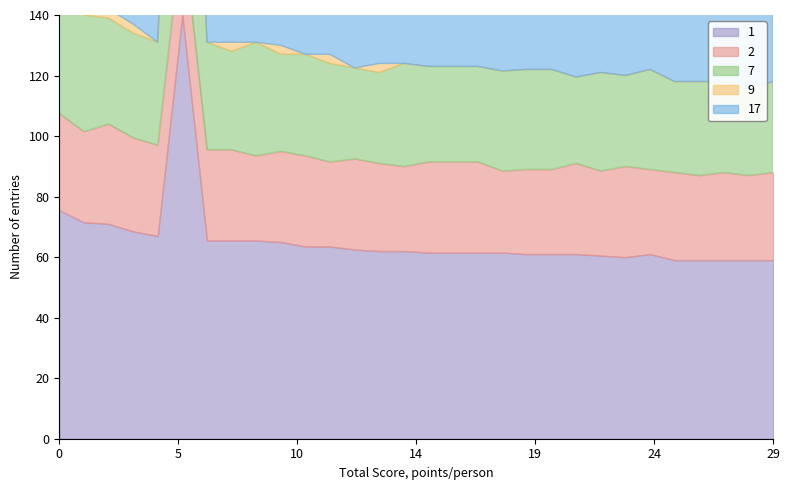

Read the 职龄分 value at 6.

1041.5